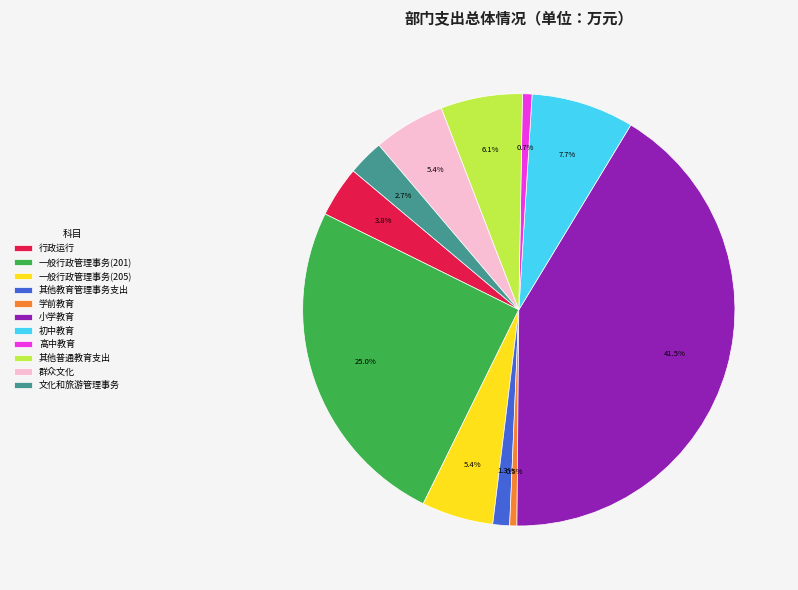

To the nearest percent, what portion does 一般行政管理事务(205) represent?

5%